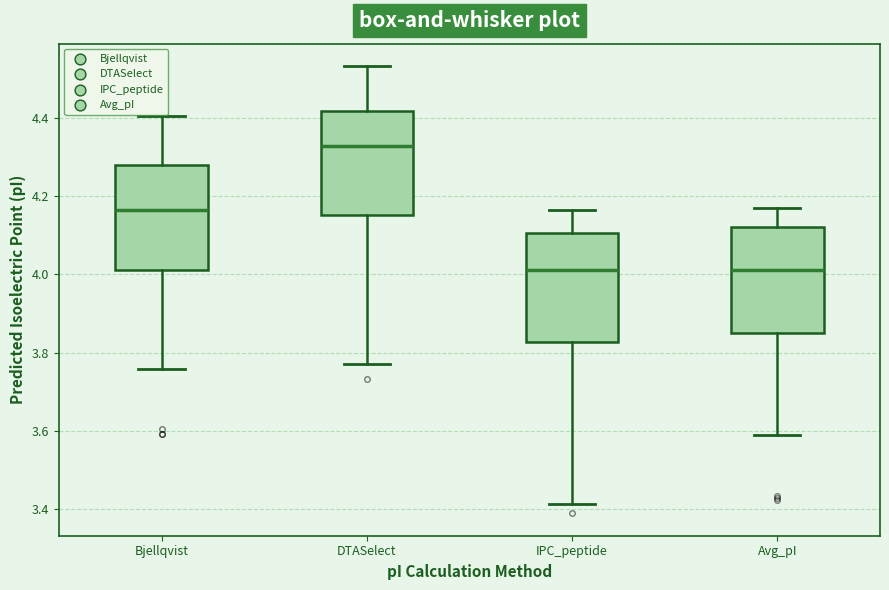

Where does the upper whisker of the box for Avg_pI end on the y-axis? The values are not printed on the chart, so give them approximately, as read against the axis.

4.18